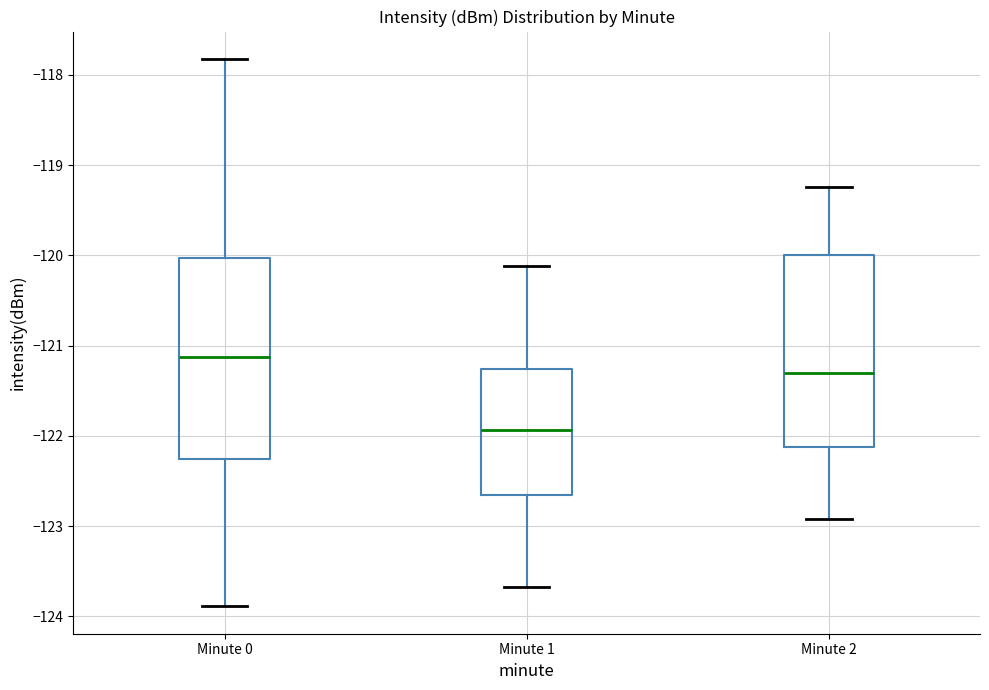

Which box has the lowest median line?

Minute 1